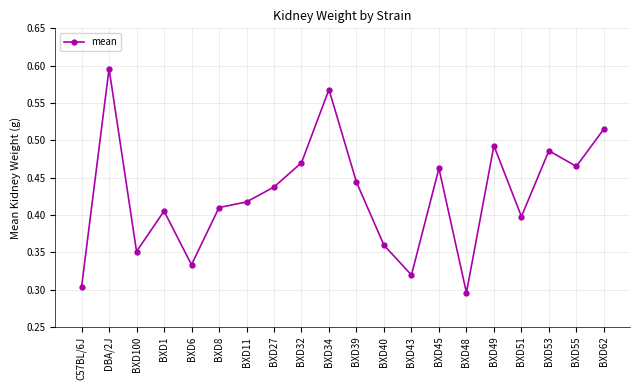

What position from the left is BXD39?

11